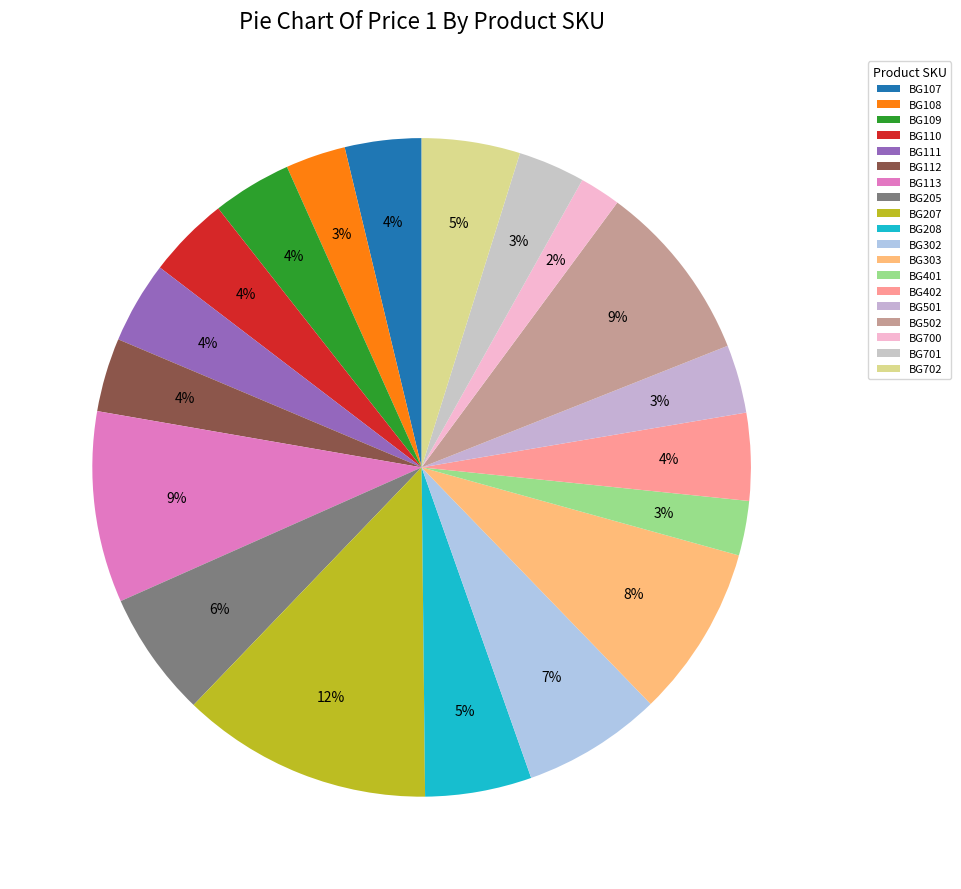

Count the number of slices in the pie.

19